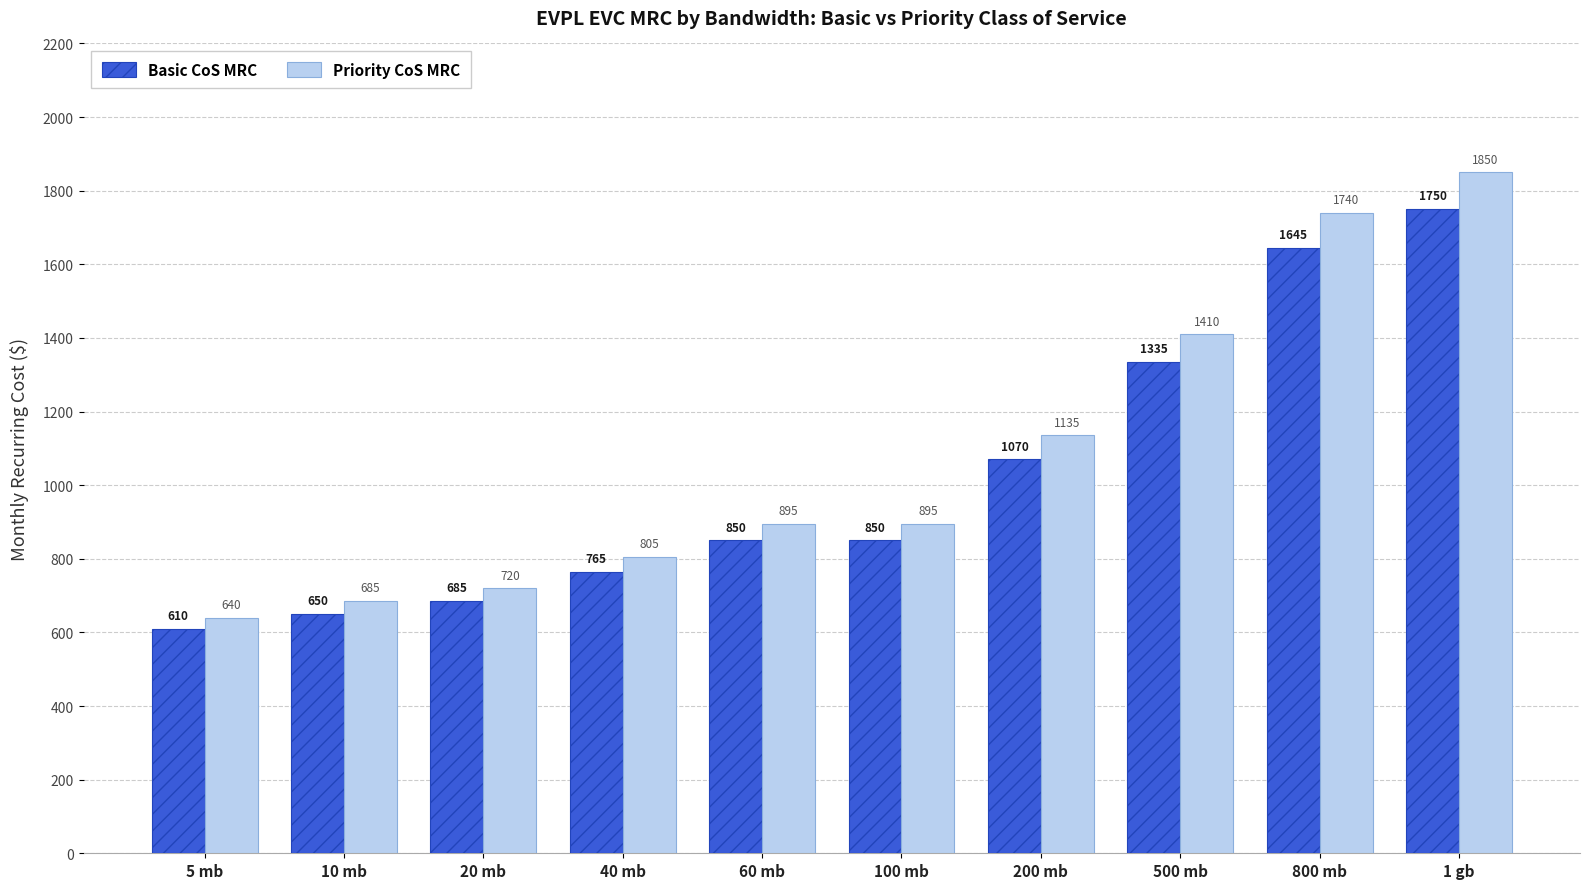

Which label corresponds to the smallest value in the chart?

5 mb